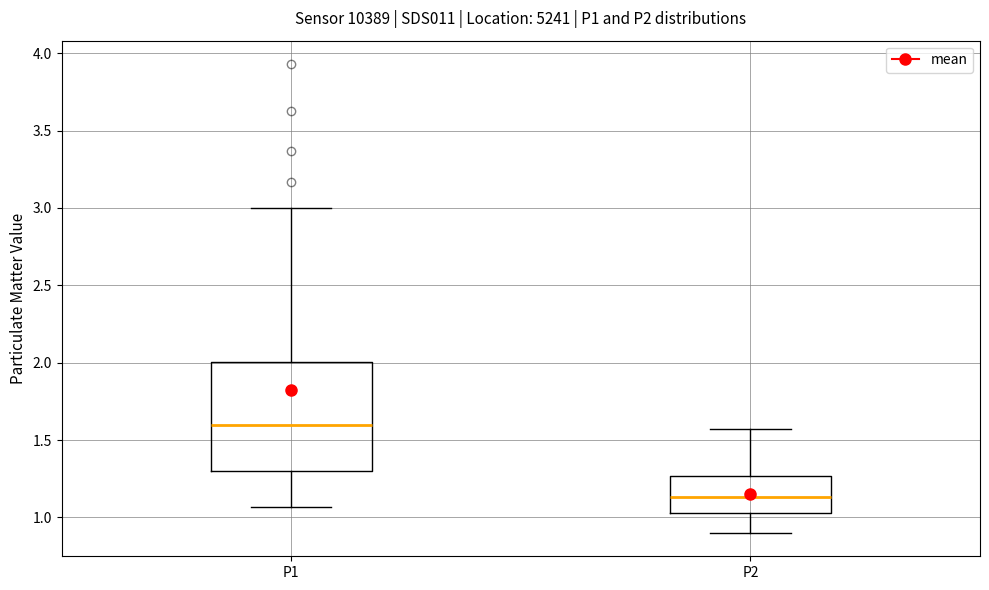

Which box has the highest median line?

P1